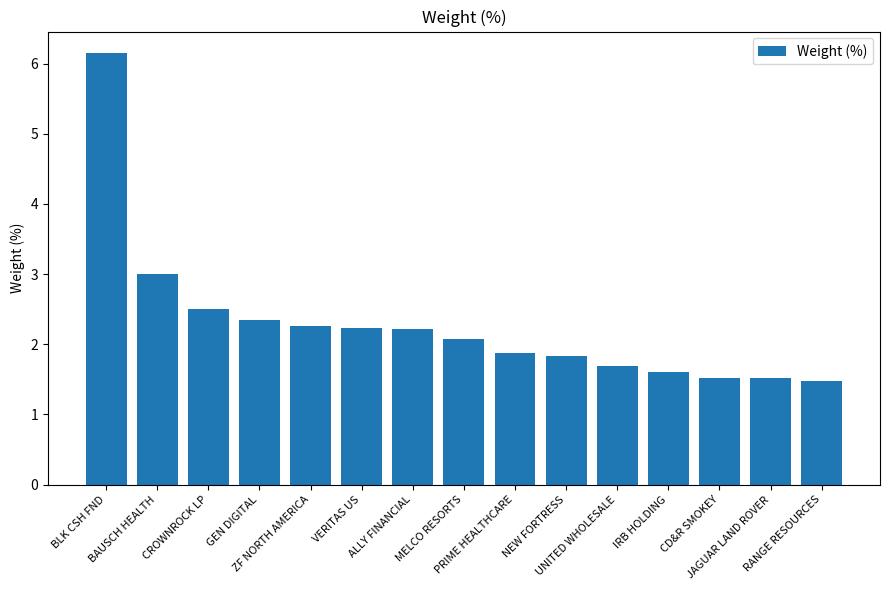

Is it true that the value at BAUSCH HEALTH is 1.3?

False